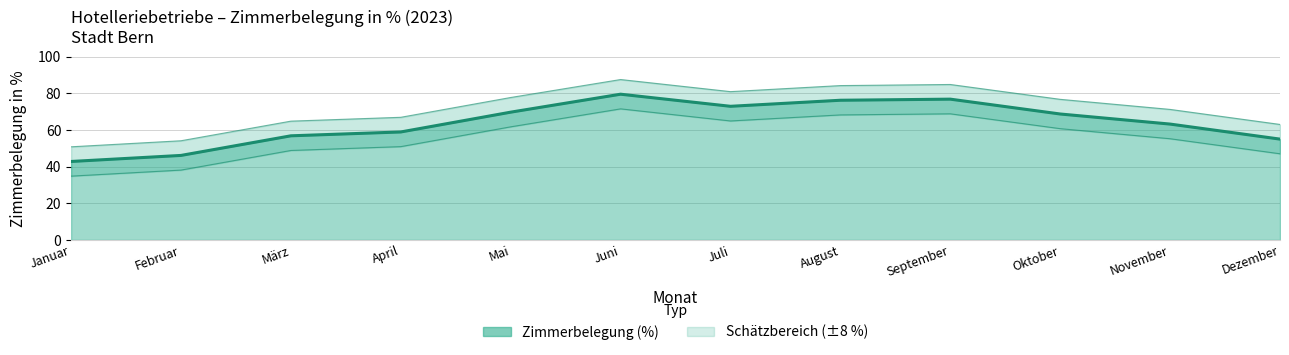

At how many categories does at least one series exceed 42?

12